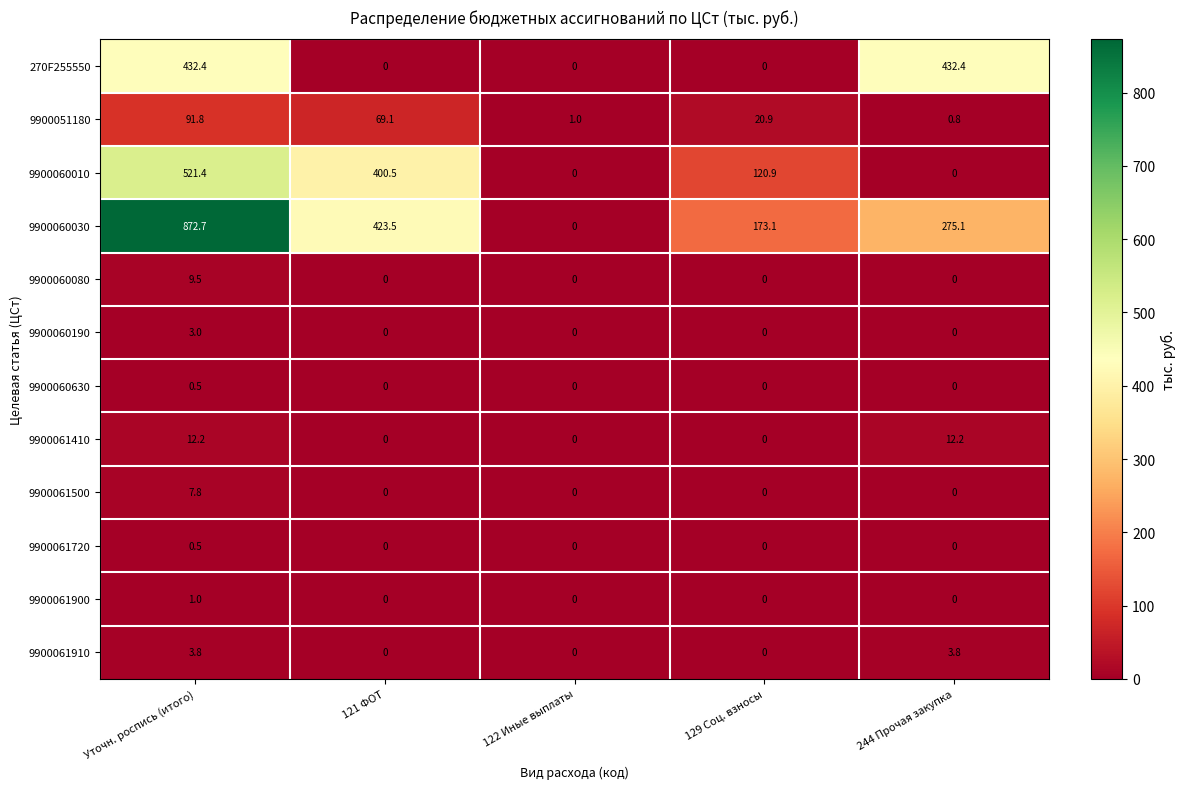

Where is 9900060010 nearest to the value 260?

129 Соц. взносы